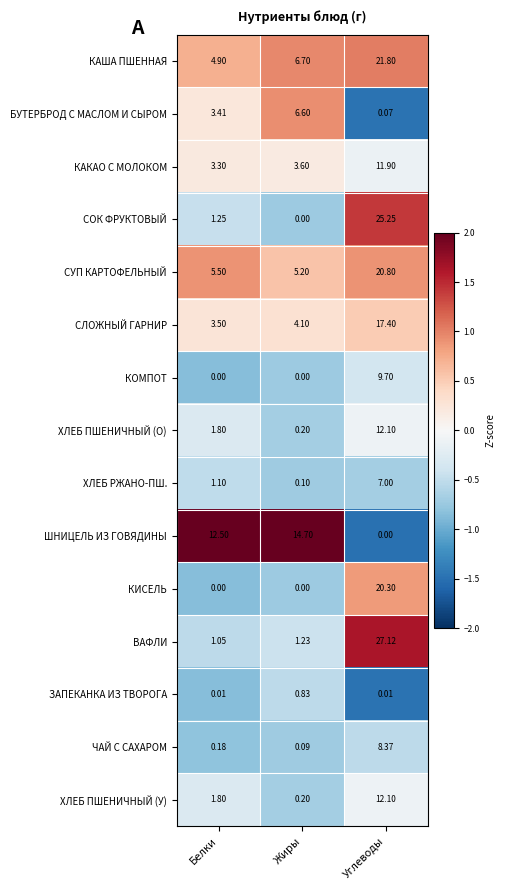

Which category has the highest value across all series?

Углеводы